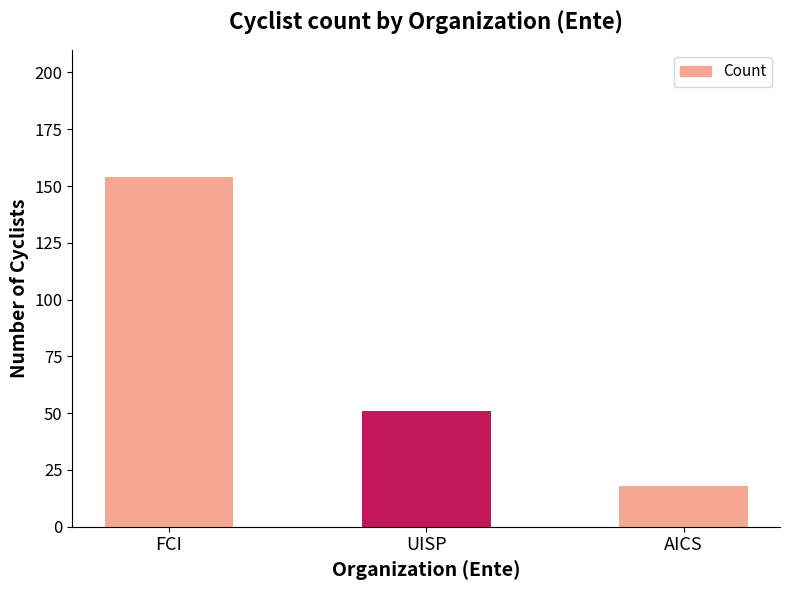

What is the sum of the values at UISP and FCI?

205